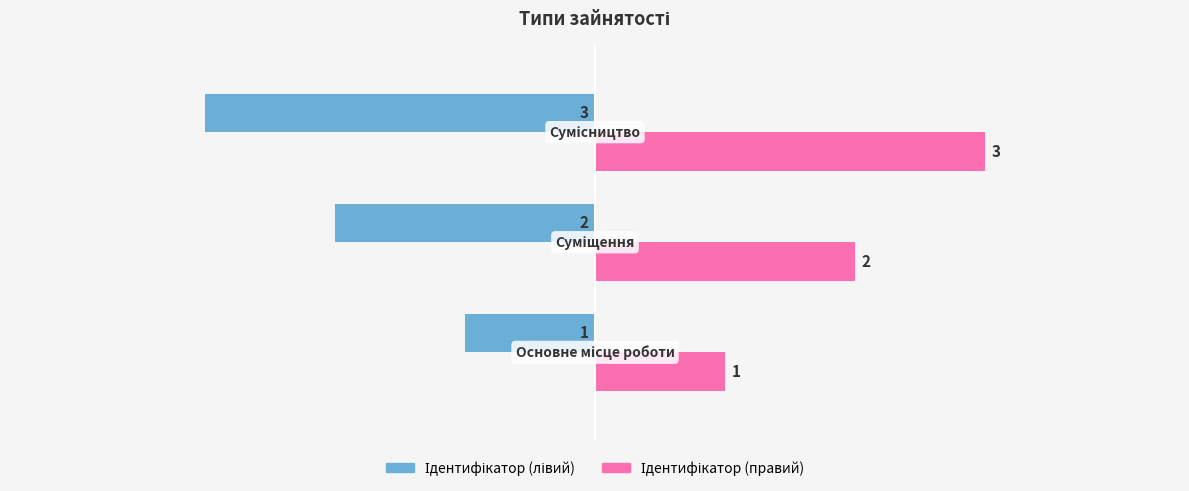

What is the greatest value displayed?

3